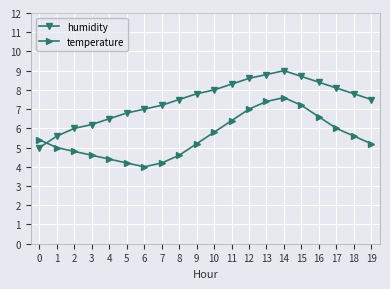

Count the number of data series in this chart.

2